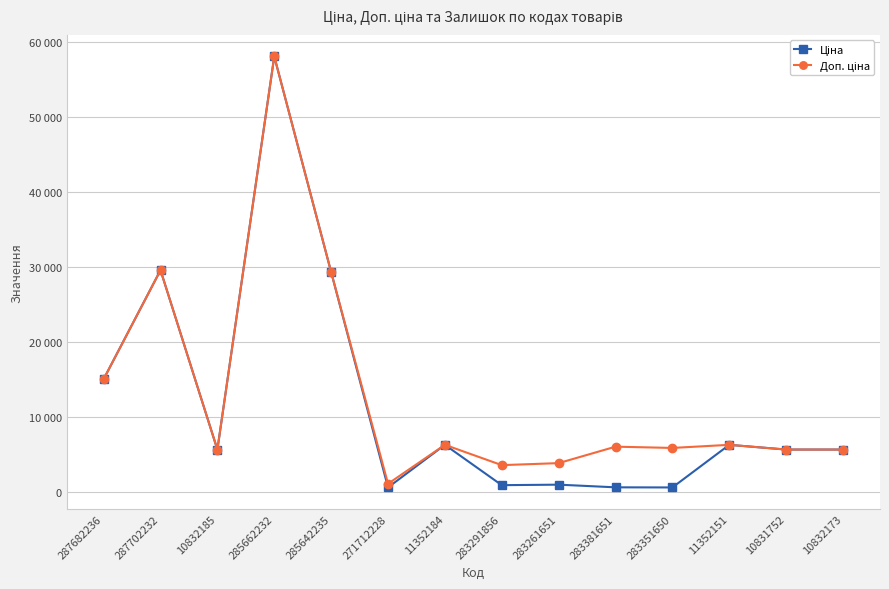

Reading right to left, extract all data points from this chart.

Ціна: 5636.0	5636.0	6266.7	585.3	602.1	957.1	889.9	6266.7	586.0	29294.9	58037.0	5636.0	29548.9	15019.2
Доп. ціна: 5636.0	5636.0	6266.7	5852.9	6020.8	3828.4	3559.7	6266.7	1074.5	29294.9	58037.0	5636.0	29548.9	15019.2